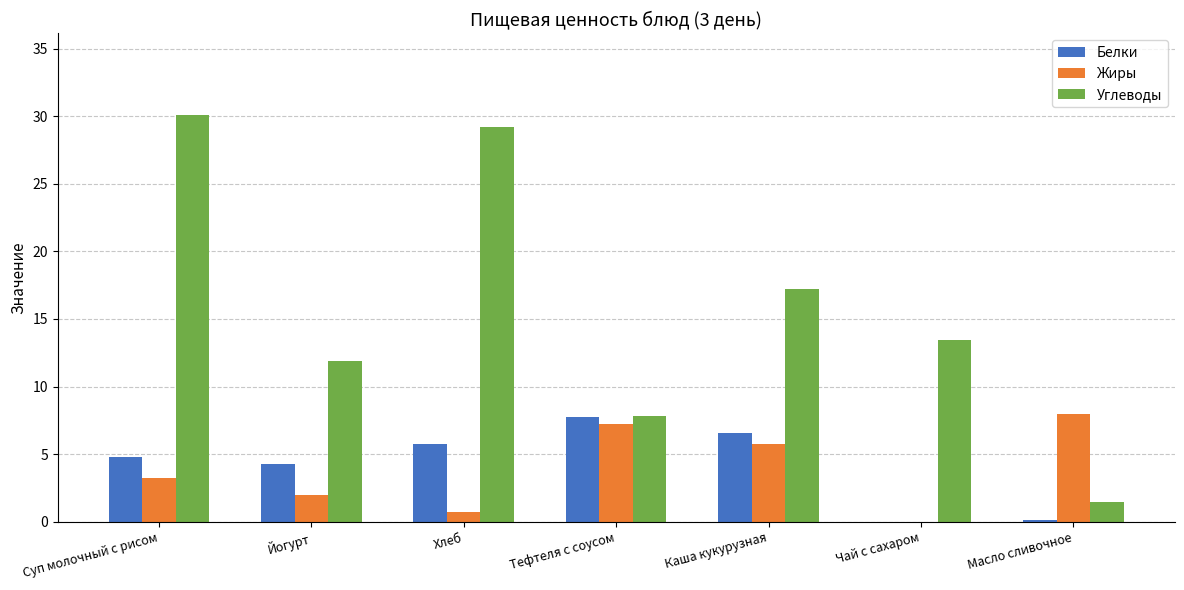

Which series has the widest spread of values?

Углеводы